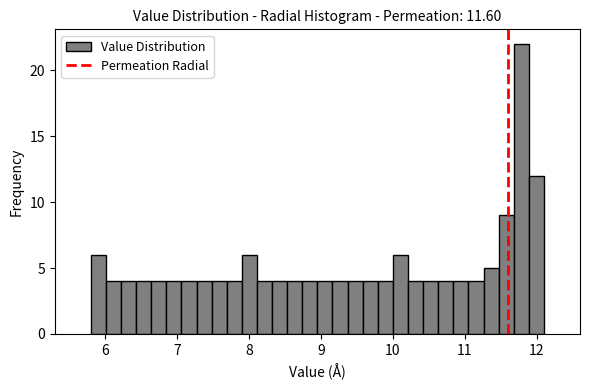

Read against the x-axis, roughly where is the centre of the tallest bar?

11.8